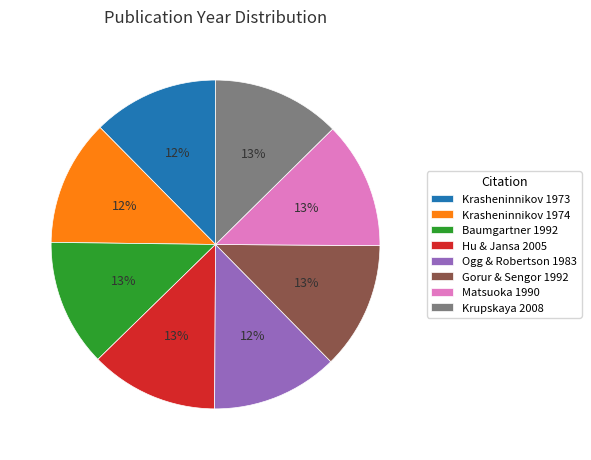

Is the sum of Krupskaya 2008 and Matsuoka 1990 greater than half?

No